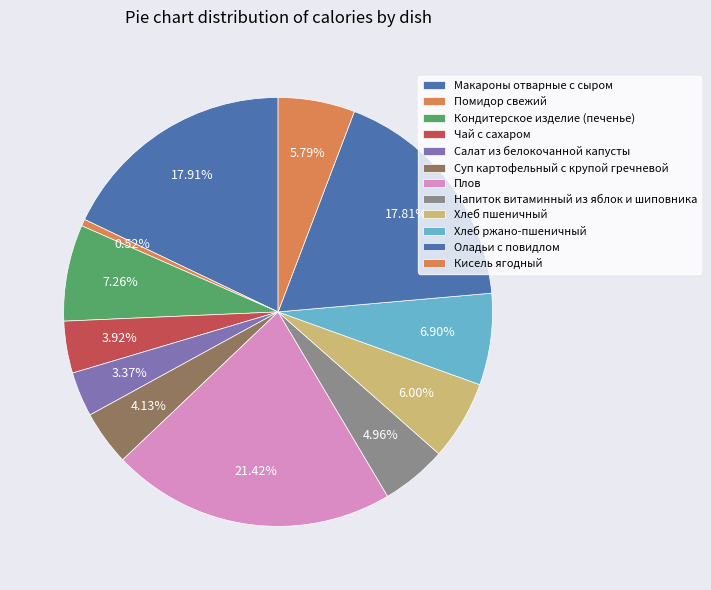

What percentage do Салат из белокочанной капусты and Хлеб ржано-пшеничный together represent?

10.3%